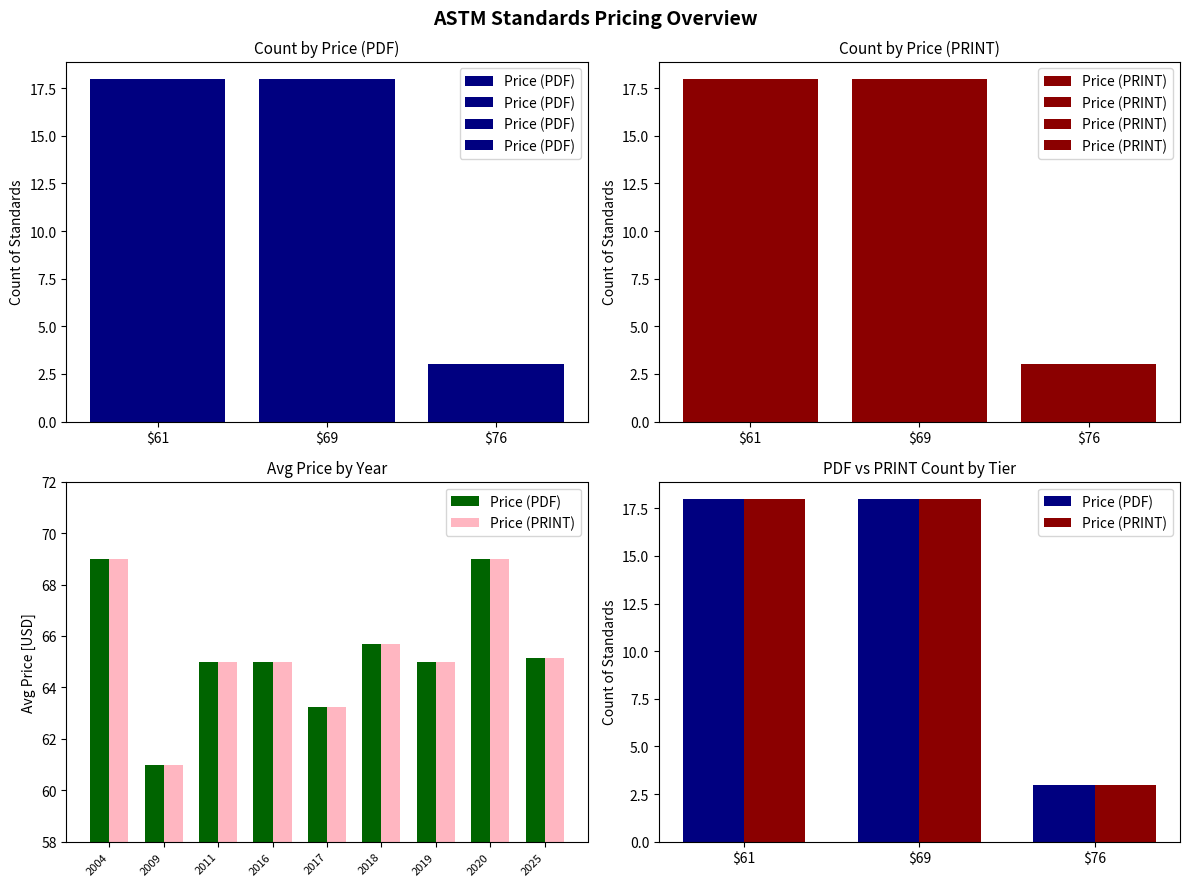

Which series has the largest total across all categories?

Price (PDF)